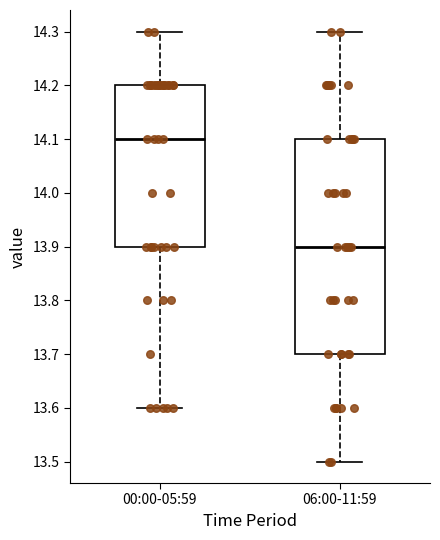

Comparing the boxes themselves (not the whiskers), which one is the tallest?

06:00-11:59